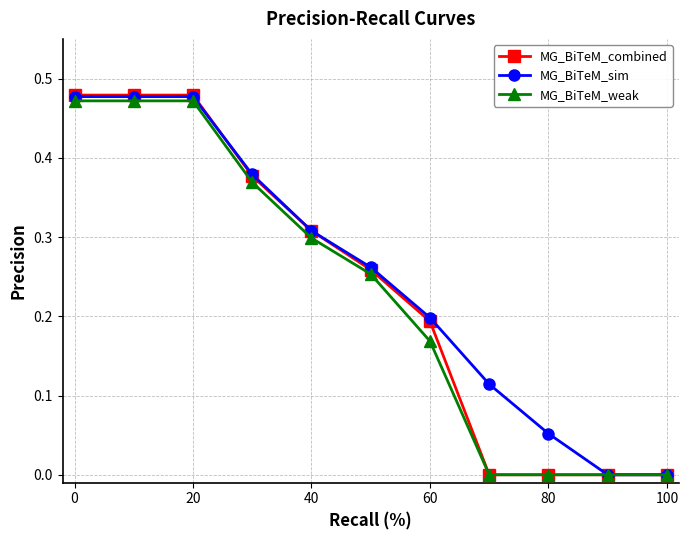

Which series has the widest spread of values?

MG_BiTeM_combined